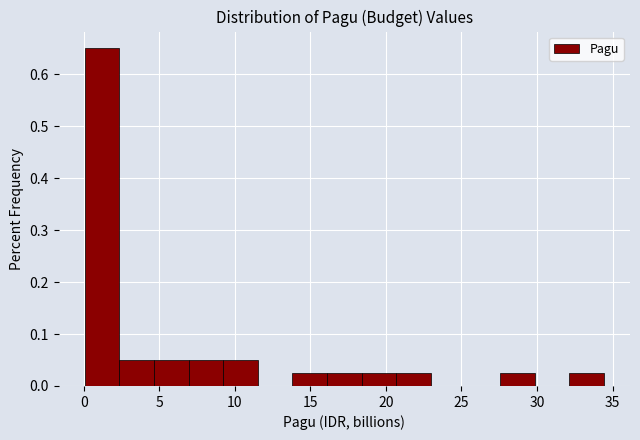

Reading left to right, transcribe this chart: for each bar, give the range it covers on the x-axis and its height. Neither the bar edges nor the heights are printed on the chart, so give them approximately, as read against the axes.

0.0 to 2.5: 0.65
2.5 to 4.5: 0.05
4.5 to 7.0: 0.05
7.0 to 9.0: 0.05
9.0 to 11.5: 0.05
11.5 to 14.0: 0
14.0 to 16.0: 0.03
16.0 to 18.5: 0.03
18.5 to 20.5: 0.03
20.5 to 23.0: 0.03
23.0 to 25.5: 0
25.5 to 27.5: 0
27.5 to 30.0: 0.03
30.0 to 32.0: 0
32.0 to 34.5: 0.03